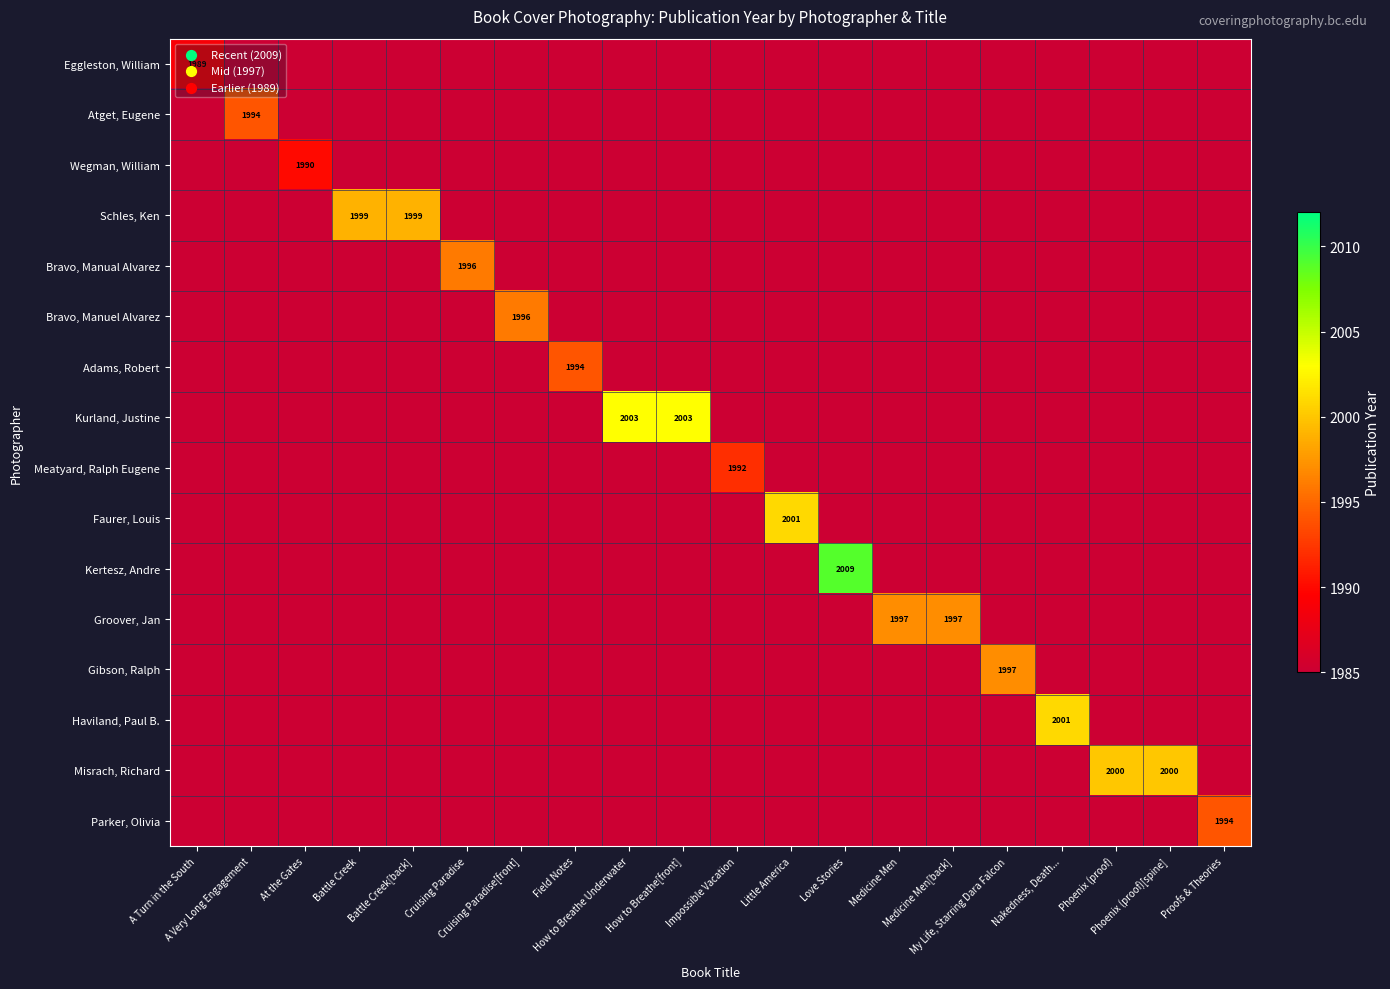

Is the value of Eggleston, William at Battle Creek[back] greater than the value of Meatyard, Ralph Eugene at How to Breathe Underwater?

No